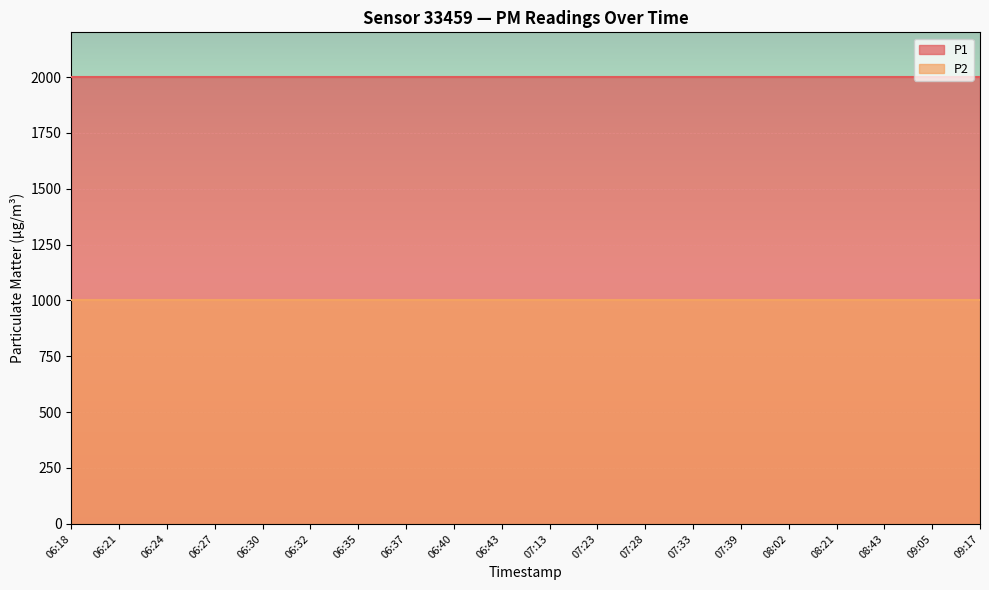

Does the chart display data point markers on the line(s)?

No